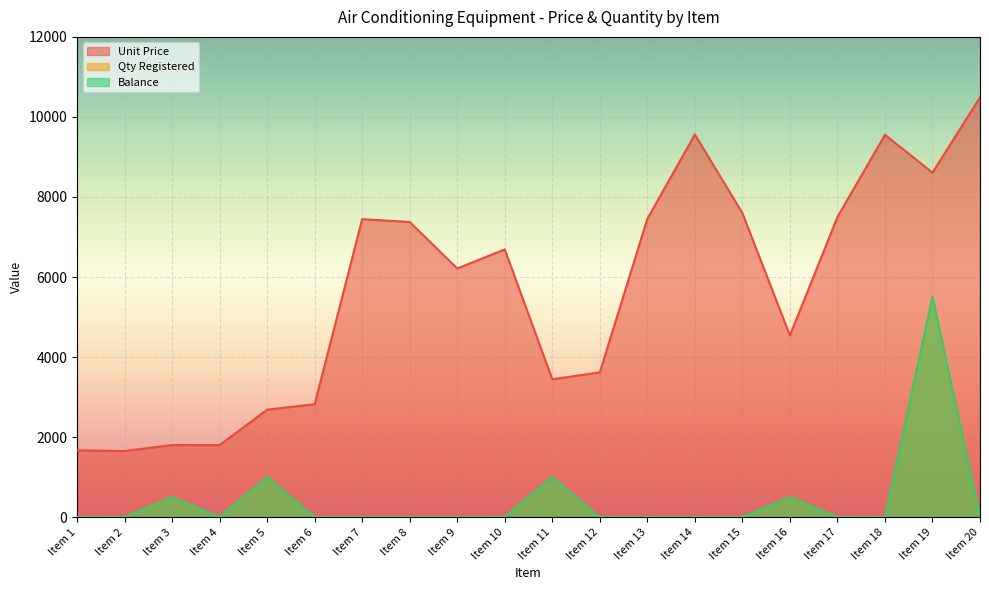

How many data points does each series have?

20